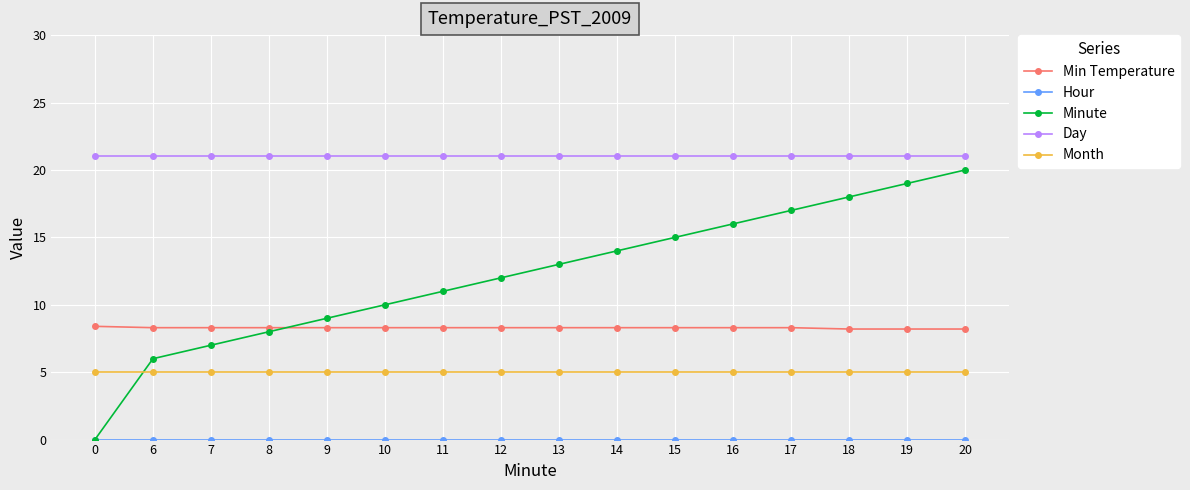

After their last crossing, which series has the higher values: Min Temperature or Minute?

Minute